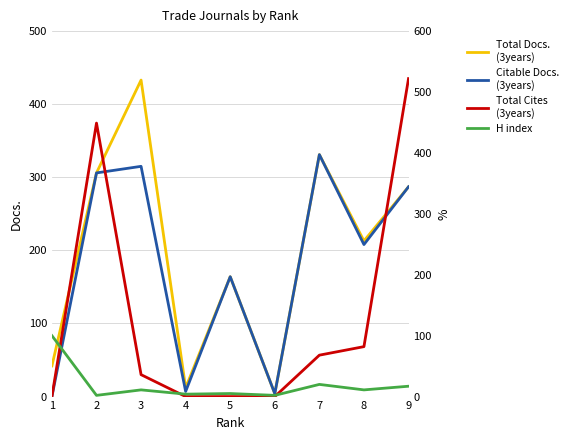

What is the difference between the maximum and minimum values in the H index series?

98